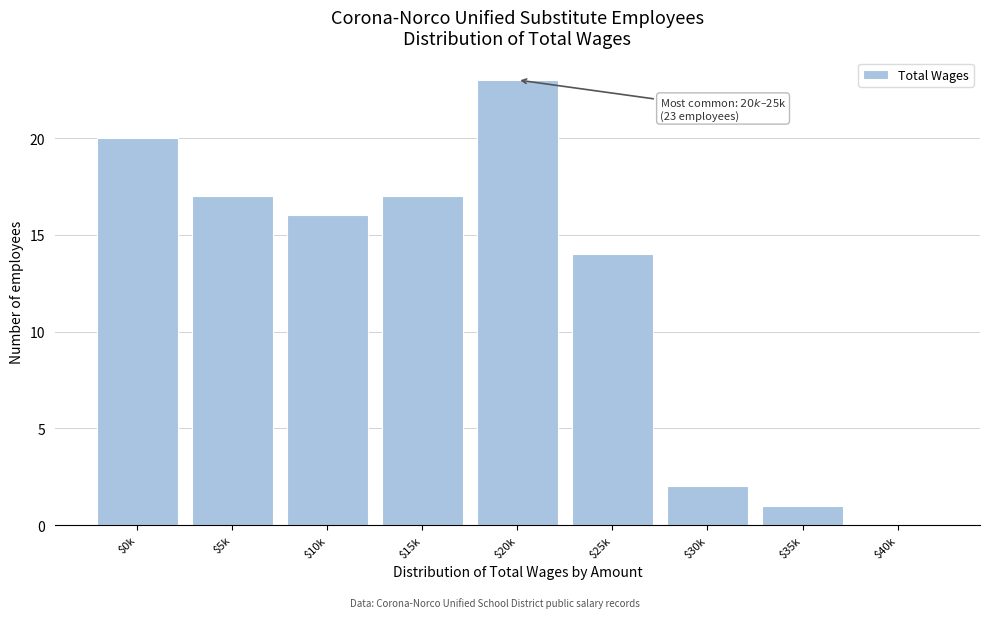

Is it true that the value at $10k is 16?

True